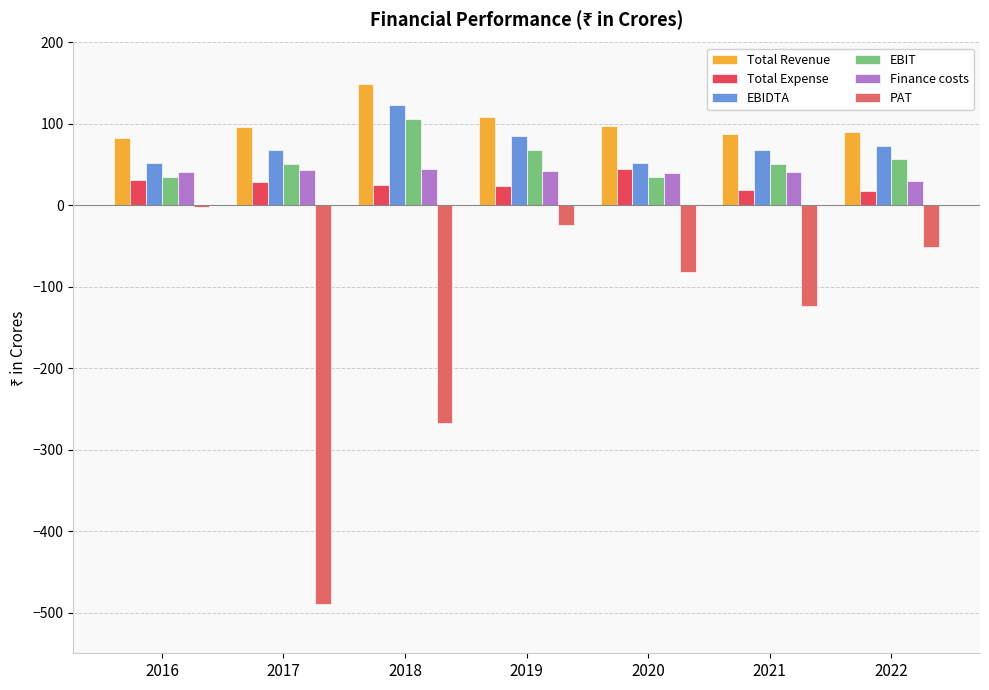

Does the chart contain stacked bars?

No